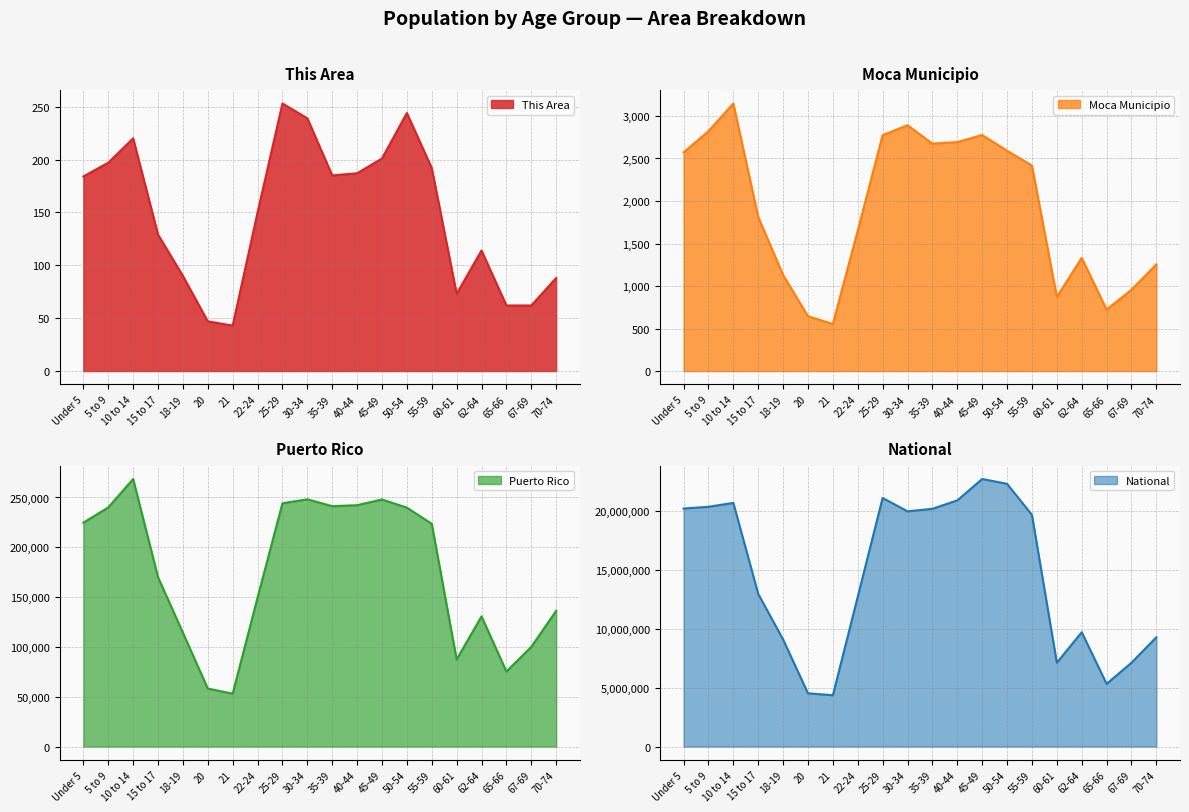

True or false: This Area has a value of 117 at 55-59.

False